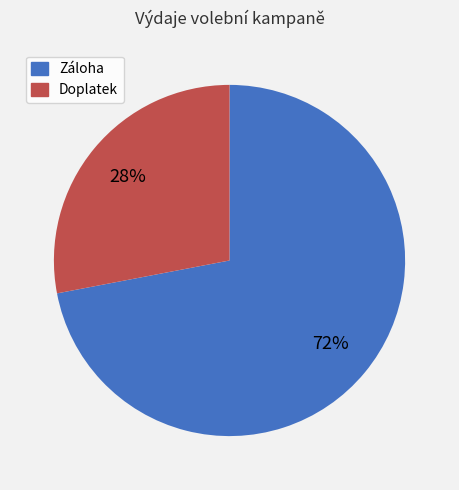

Is there a majority slice in this chart?

Yes